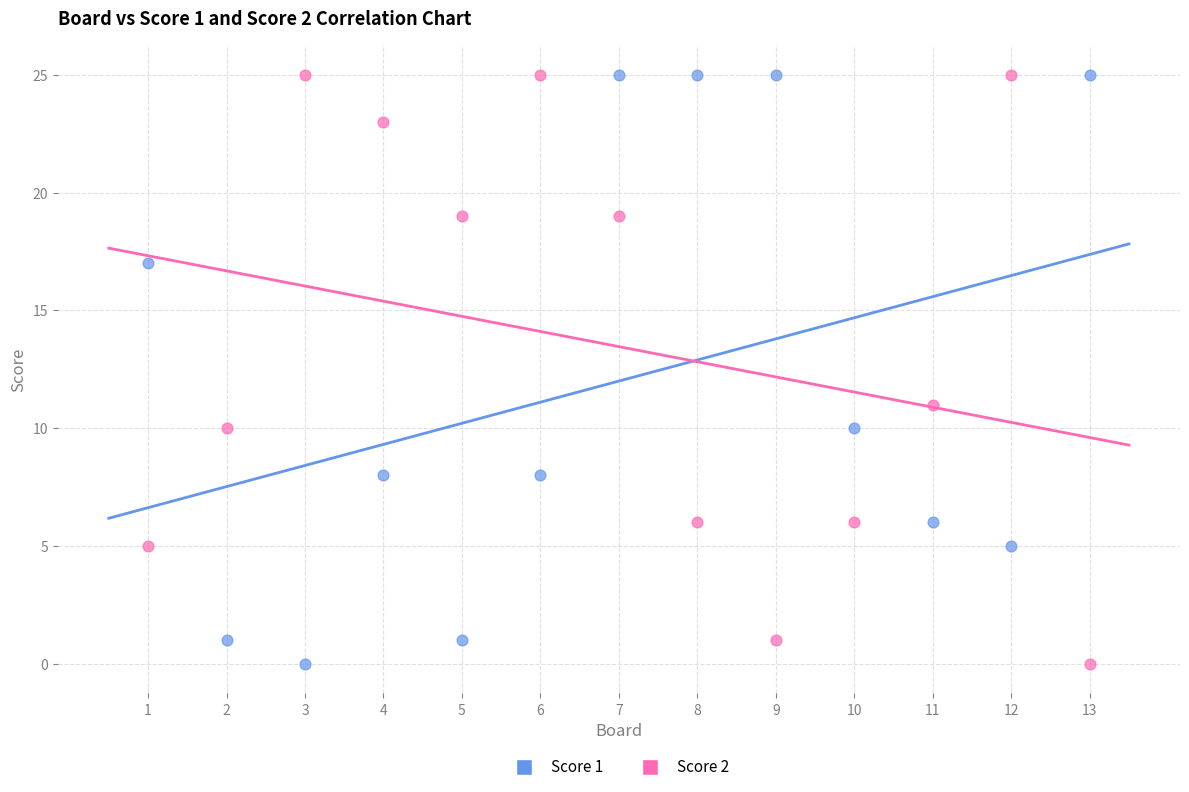

What is the X range (max minus min) for the scatter plot?

12